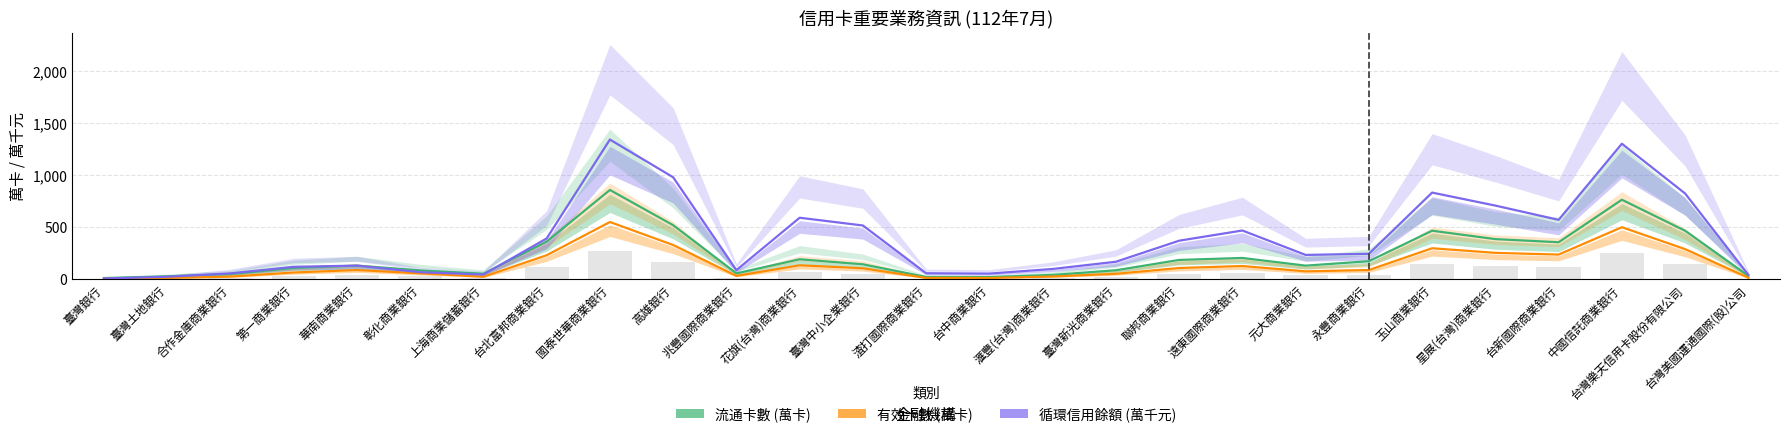

At which label is 循環信用餘額 (萬千元) closest to 676?

星展(台灣)商業銀行